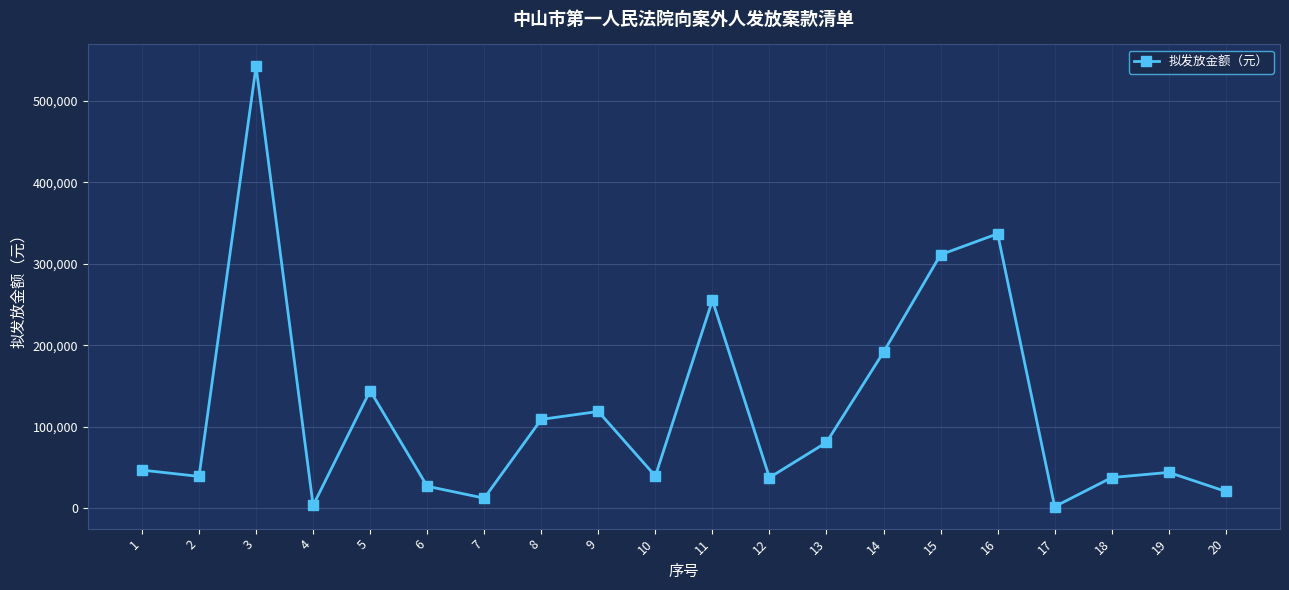

What is the change in value from 13 to 19?

-36891.6